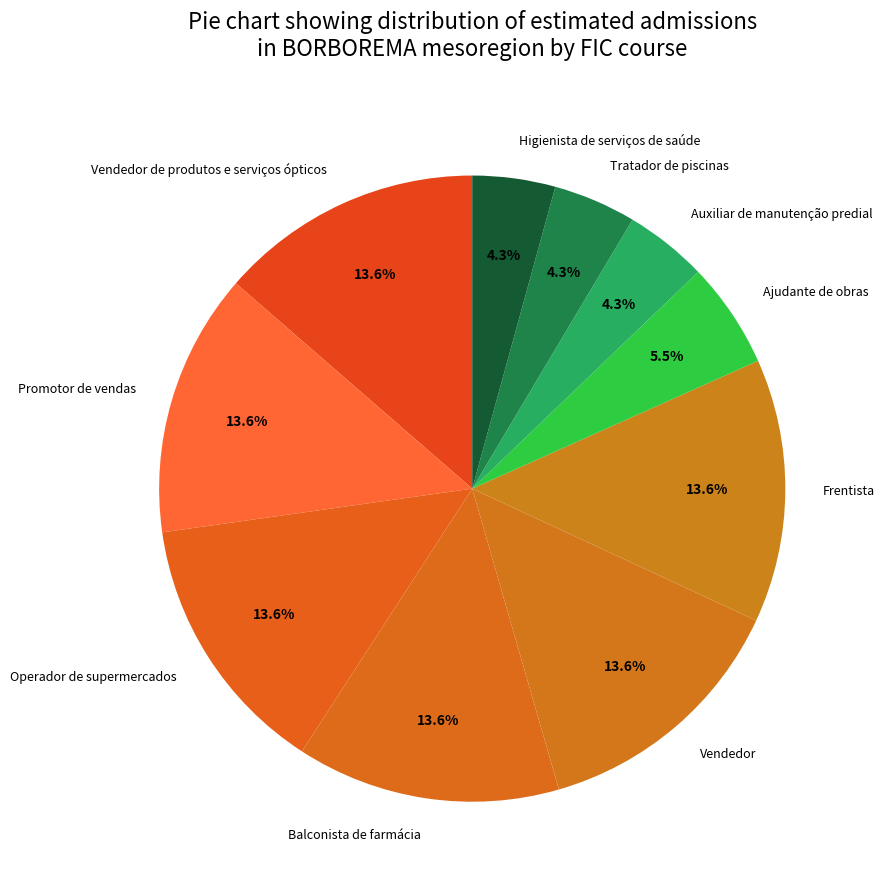

Does Frentista account for over 50% of the chart?

No